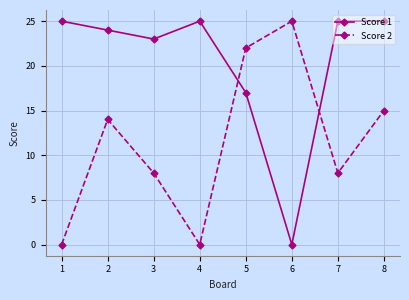

Reading left to right, extract all data points from this chart.

Score 1: 1=25	2=24	3=23	4=25	5=17	6=0	7=25	8=25
Score 2: 1=0	2=14	3=8	4=0	5=22	6=25	7=8	8=15